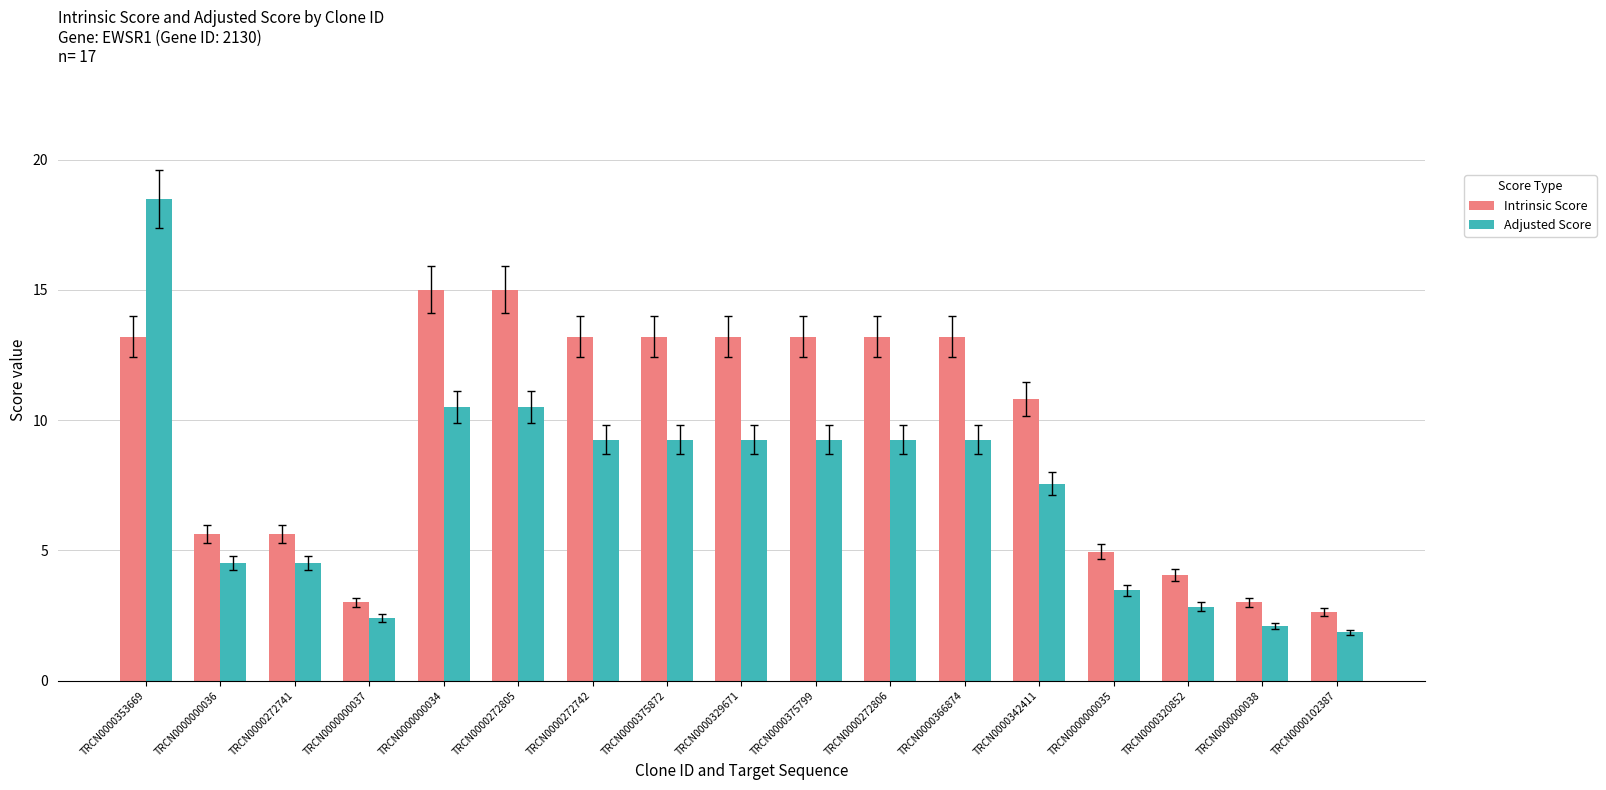

Which category has the highest value across all series?

TRCN0000353669